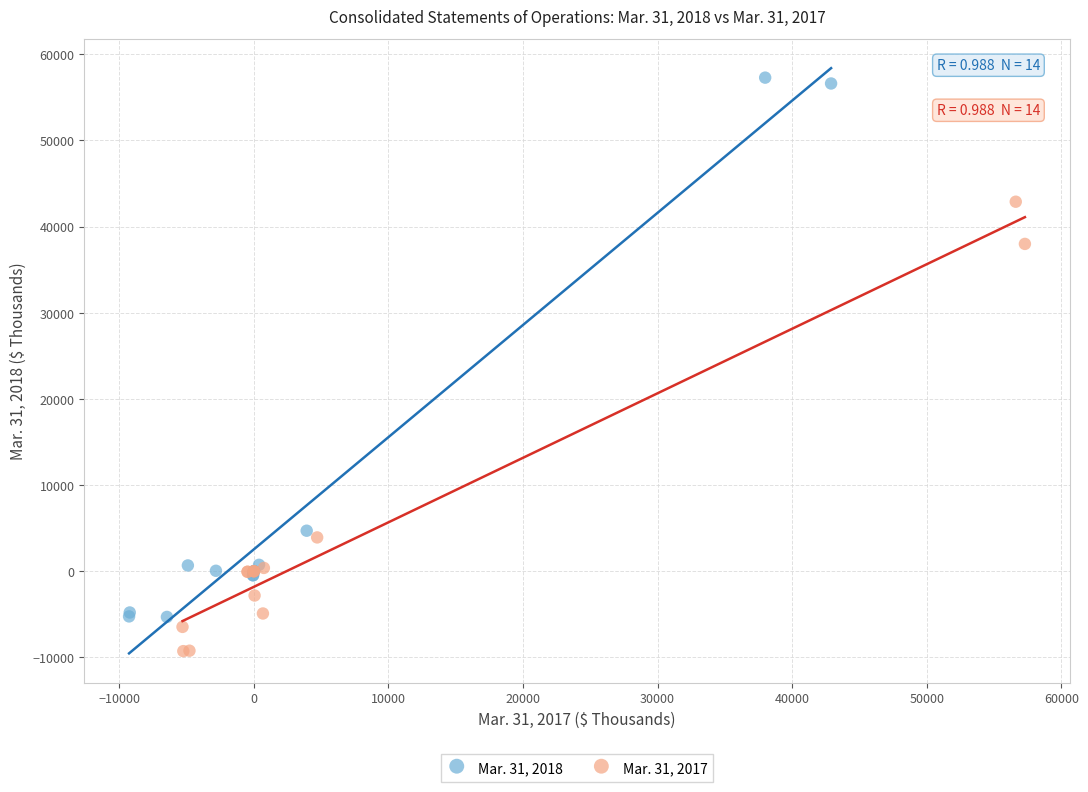

Which series reaches the maximum Y coordinate?

Mar. 31, 2018